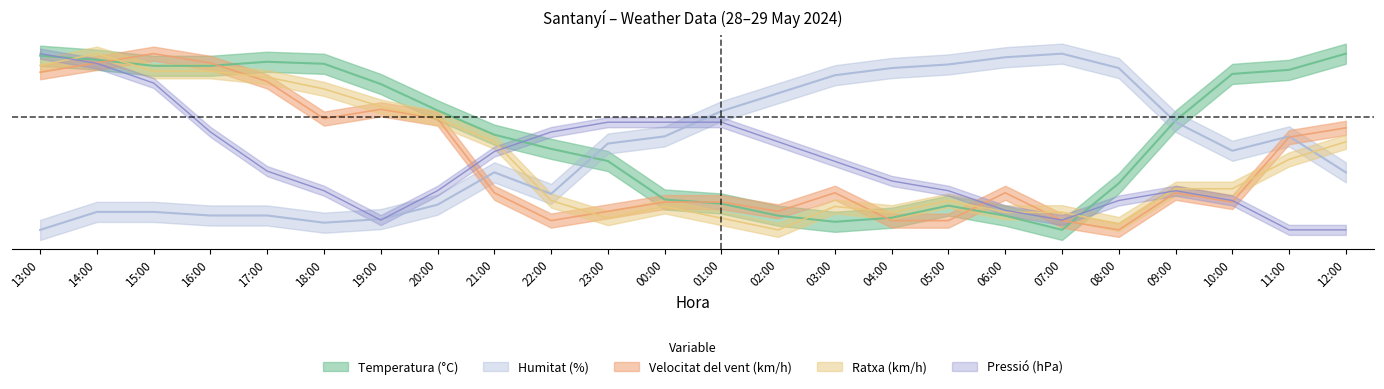

Rank the series at 04:00 from highest to lowest value.

Humitat (%), Pressió (hPa), Ratxa (km/h), Temperatura (°C), Velocitat del vent (km/h)